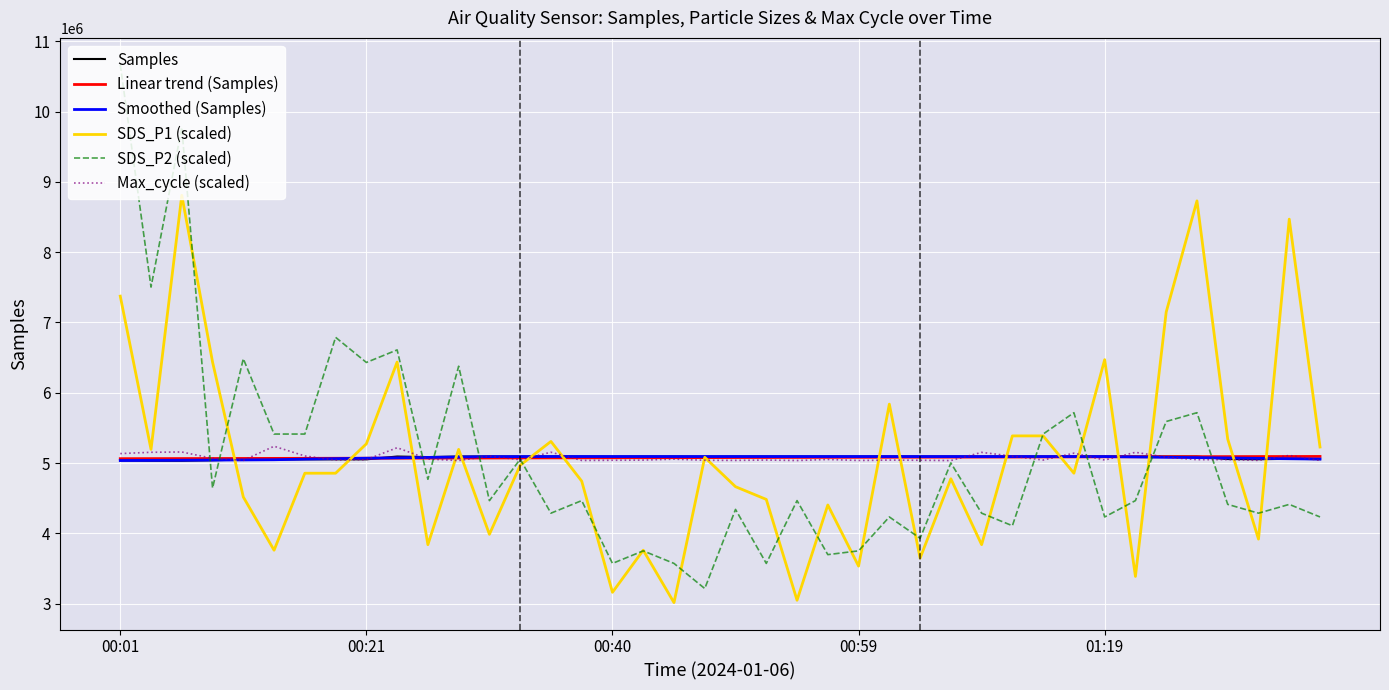

What is the maximum value for Max_cycle (scaled)?

5239261.5